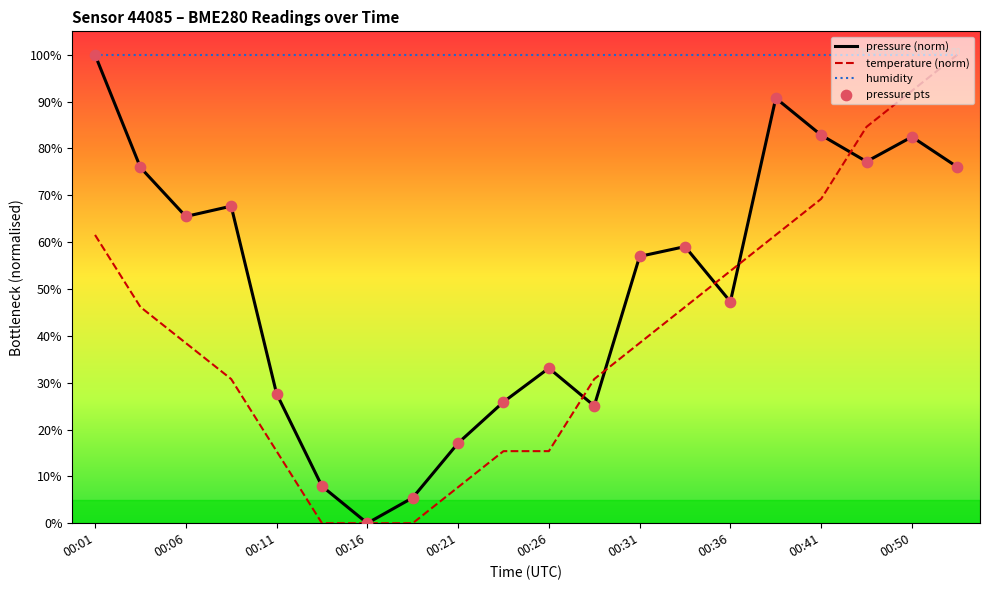

Rank the series by their average value, from lowest to highest.

temperature (norm), pressure (norm), humidity